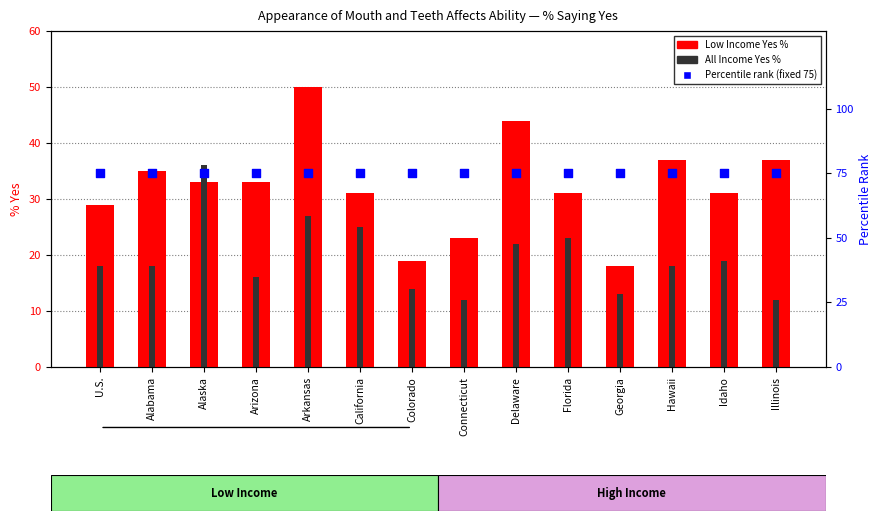

At how many categories does at least one series exceed 39?

14